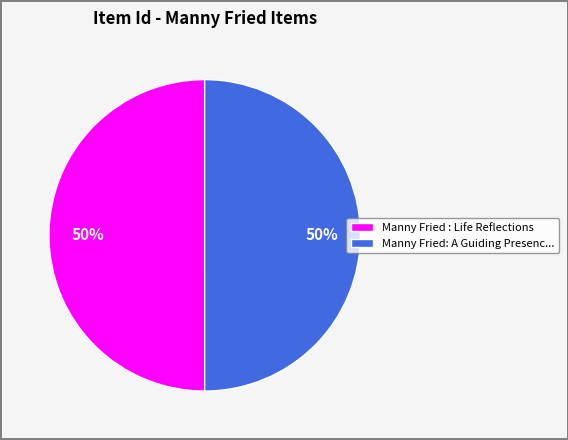

Count the number of slices in the pie.

2